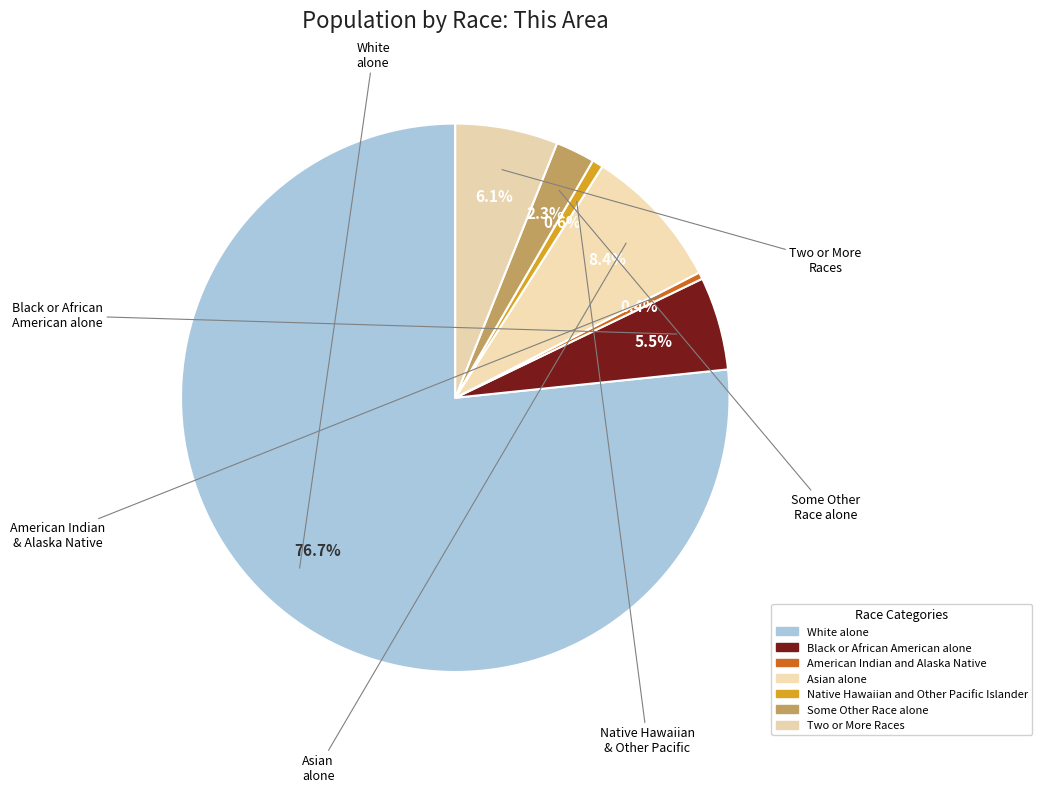

True or false: Asian alone accounts for 8% of the total.

True